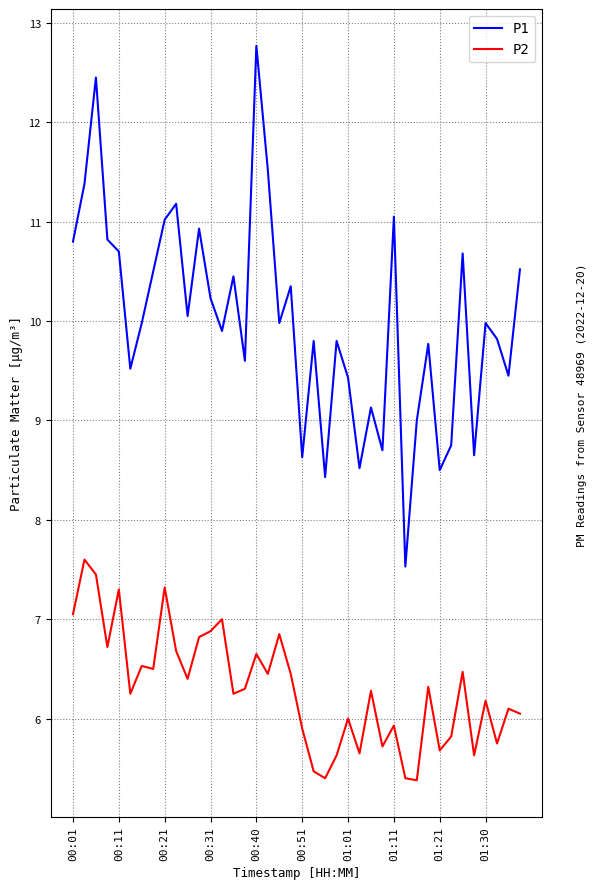

List the series in order of their peak value, lowest first.

P2, P1